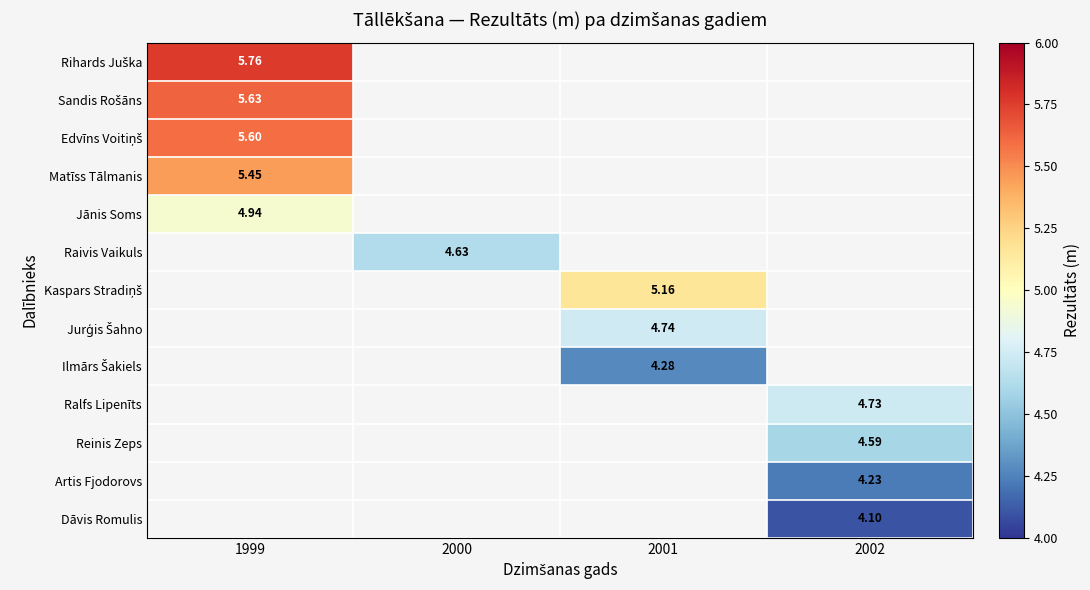

At how many categories does at least one series exceed 4?

4